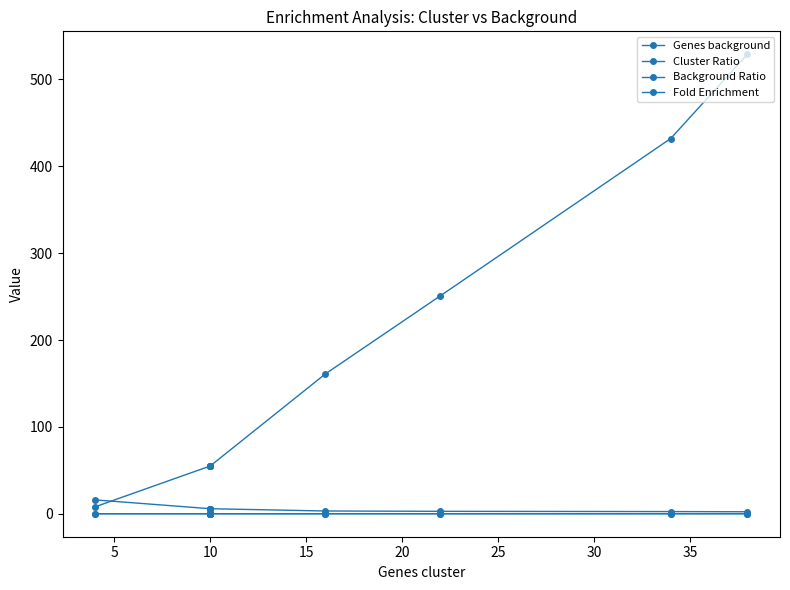

How many series are shown in this chart?

4